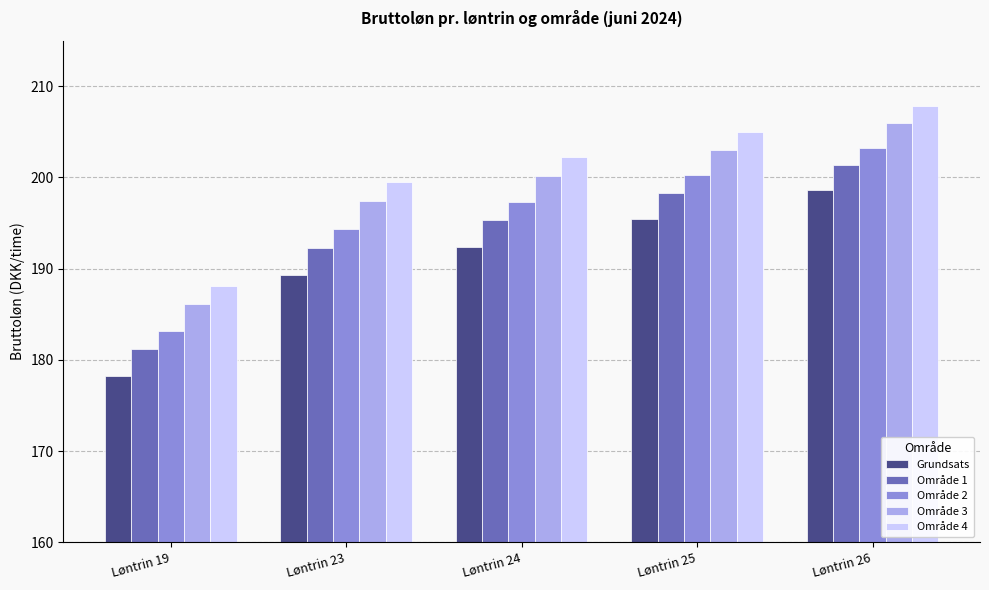

What is the spread (max minus min) of values at Løntrin 25?

9.5